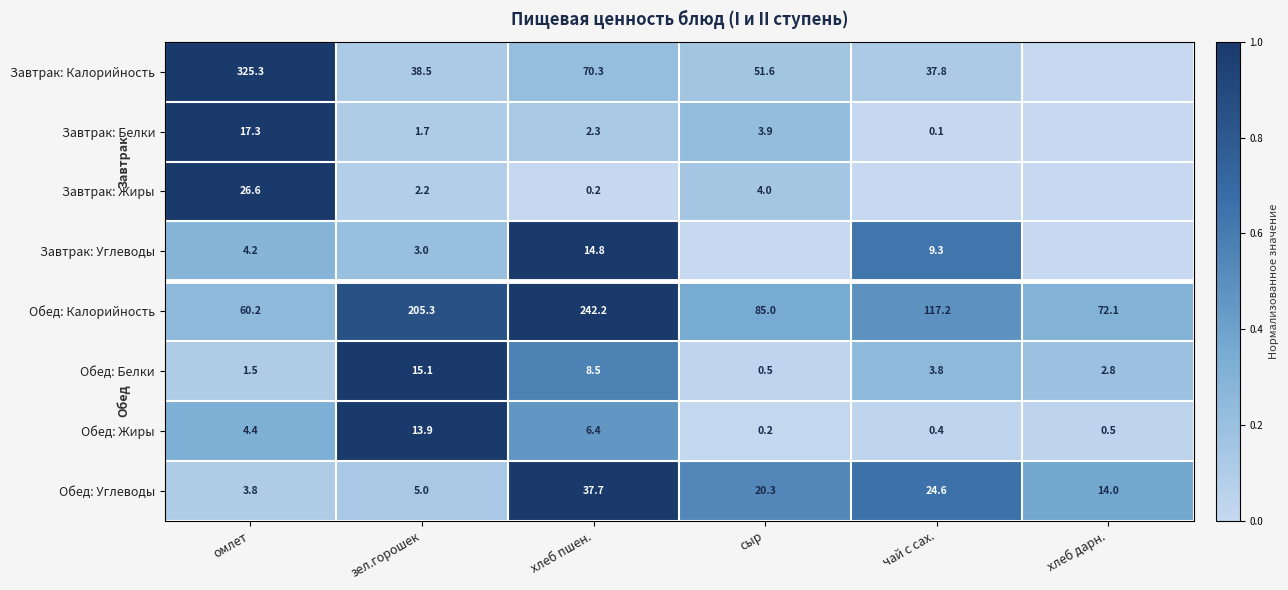

What is the difference between the second highest and minimum values in the Обед: Белки series?

8.0